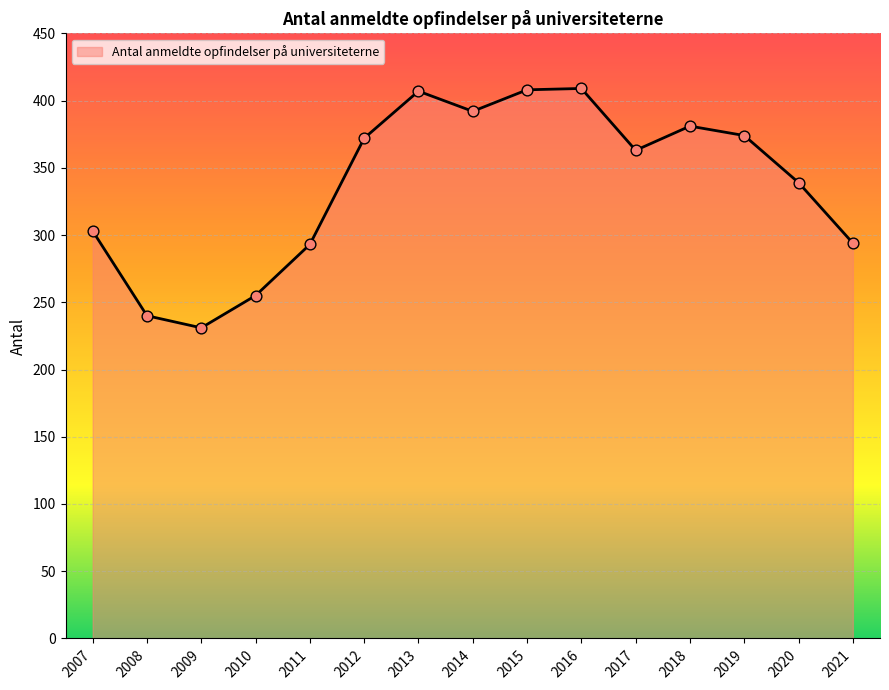

Between 2007 and 2011, which is larger?

2007